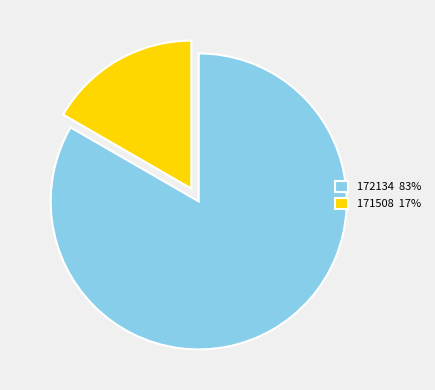

What is the ratio of the value at 171508 to the value at 172134?

0.2